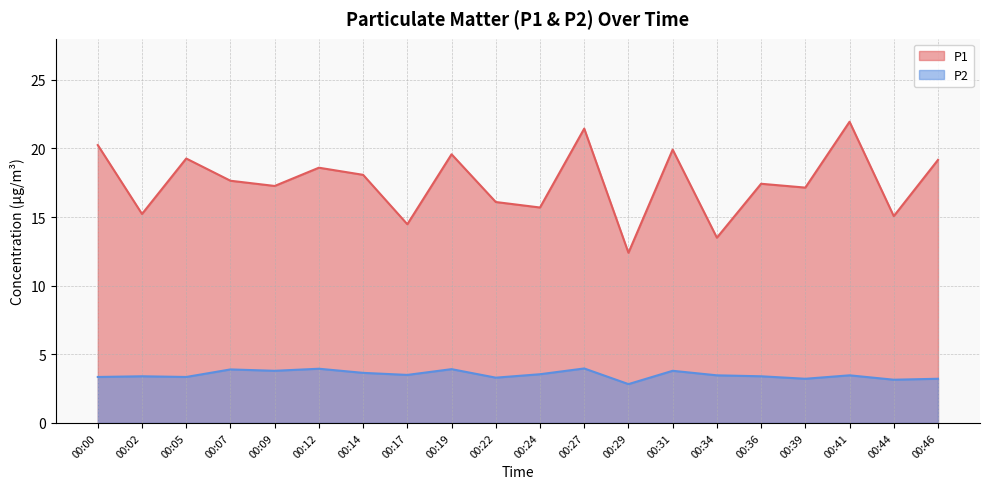

What is the highest value of the P2 series?

4.0